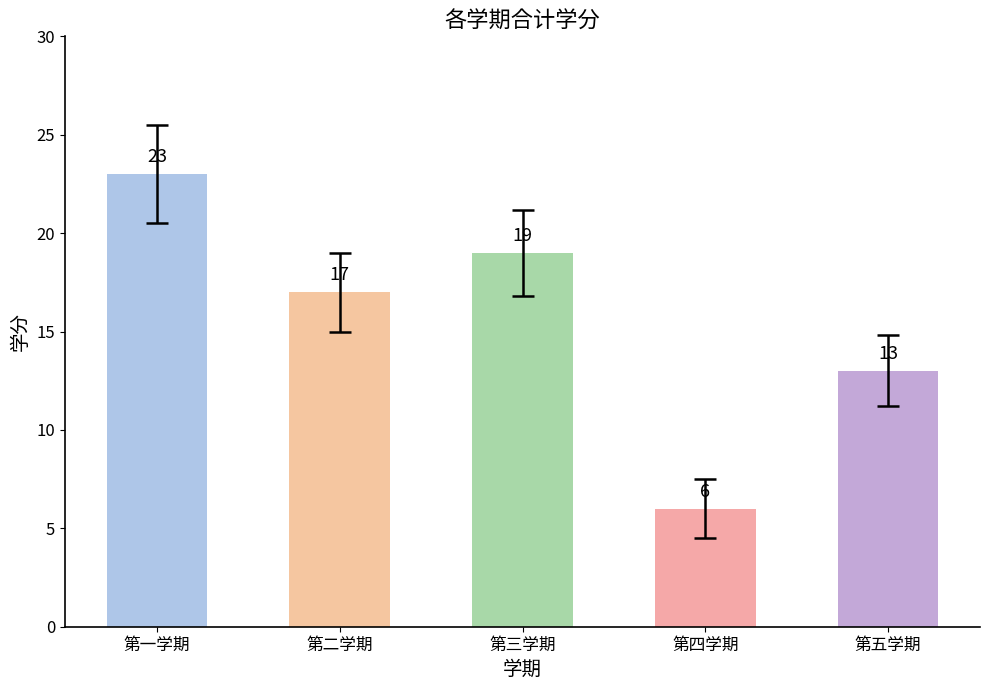

The value at 第三学期 is 7. True or false?

False